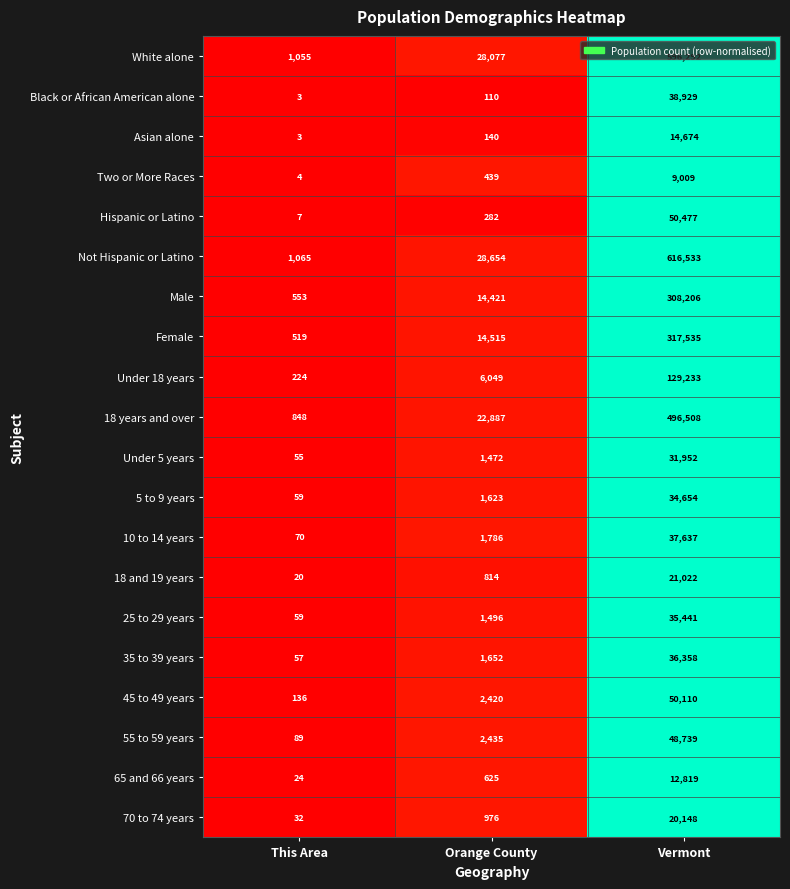

What is the smallest value displayed?

3